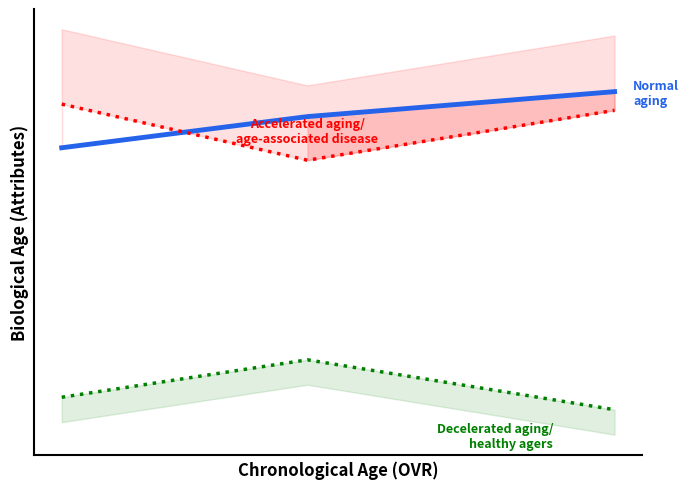

The value of Decelerated aging/
healthy agers at 1 is 32. True or false?

True